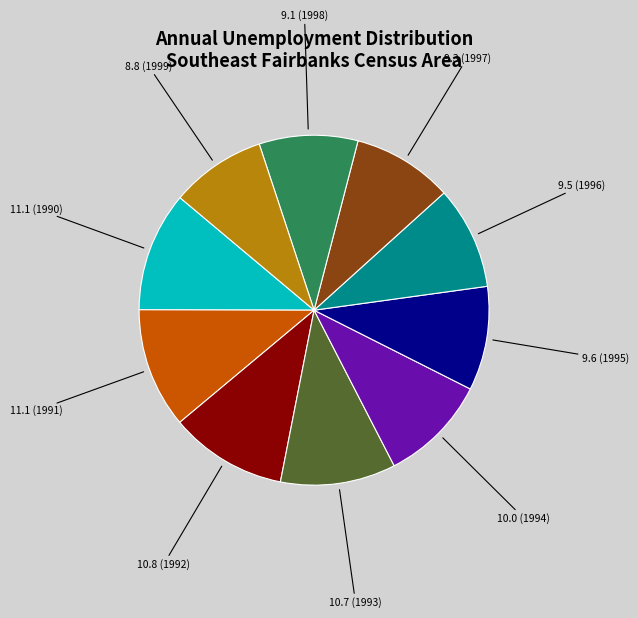

Is there a majority slice in this chart?

No